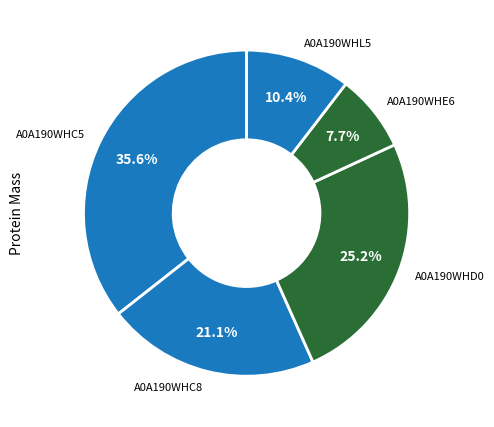

Approximately how many times larger is the value at A0A190WHL5 compared to A0A190WHE6?

1.4